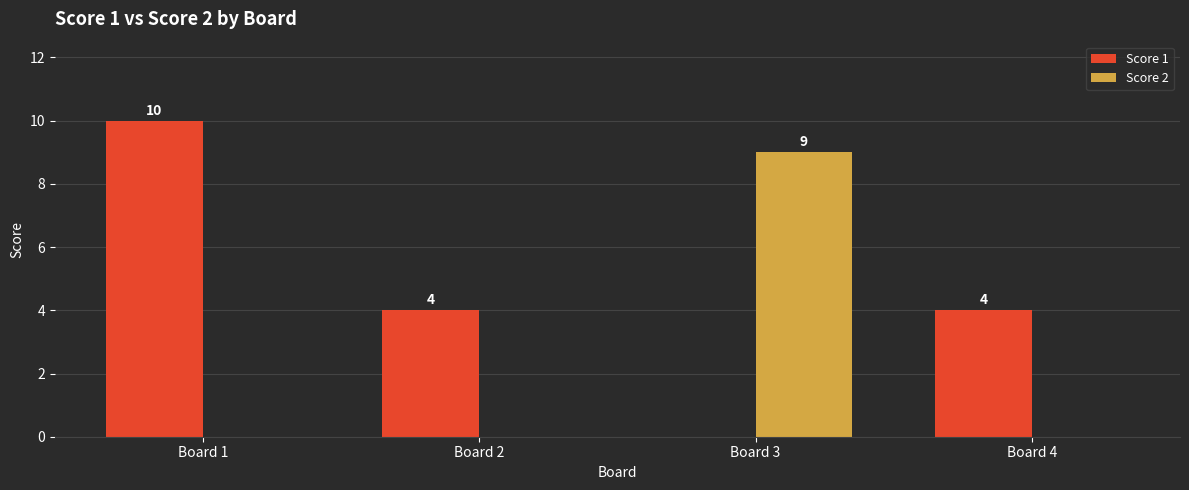

Which series has the largest total across all categories?

Score 1